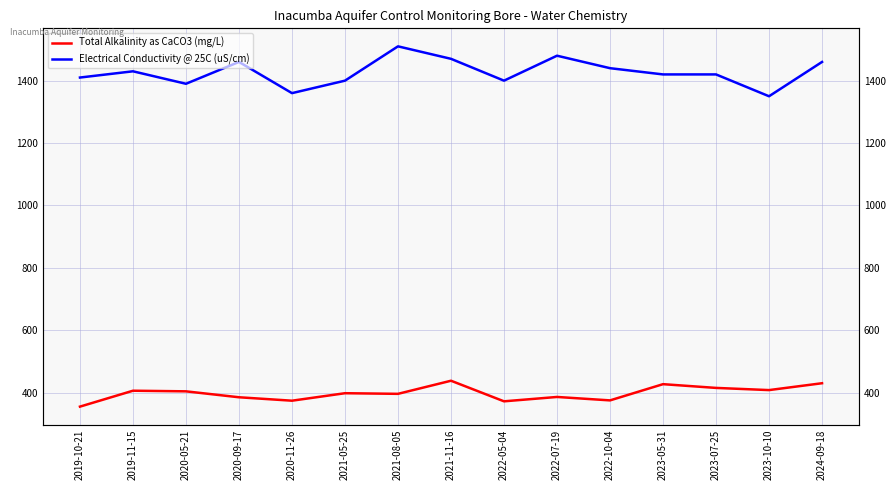

True or false: Total Alkalinity as CaCO3 (mg/L) has more than 2 points higher than both neighbors.

True